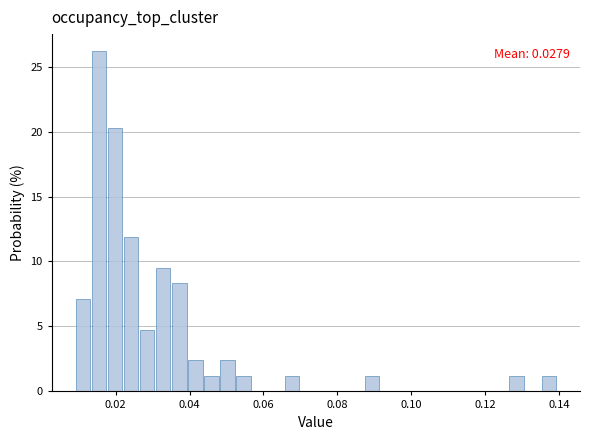

Read against the x-axis, roughly where is the centre of the tallest bar?

0.016